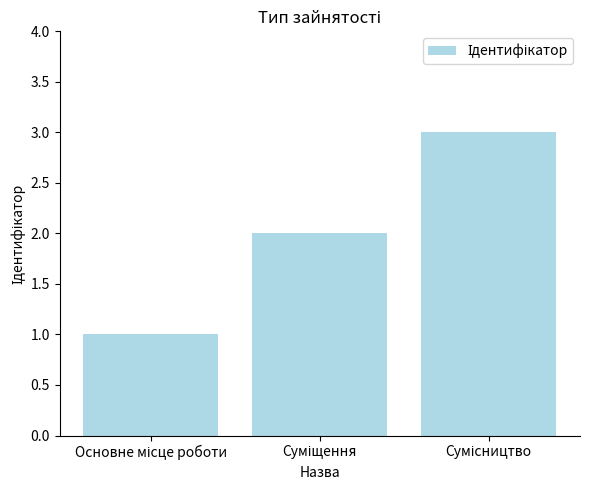

What is the sum of all values?

6